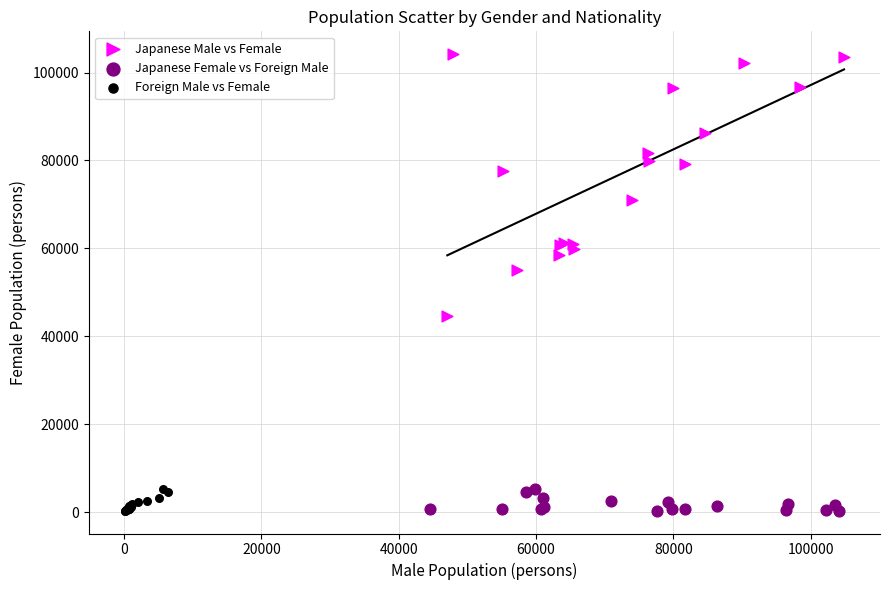

Which series contains the highest Y value?

Japanese Male vs Female